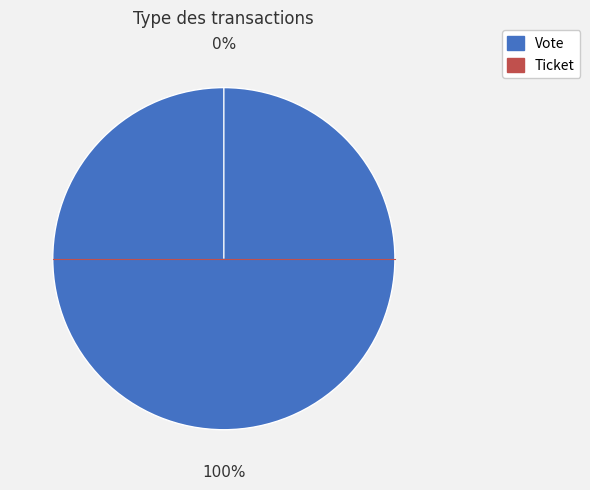

What is the change in value from Vote to Ticket?

-1